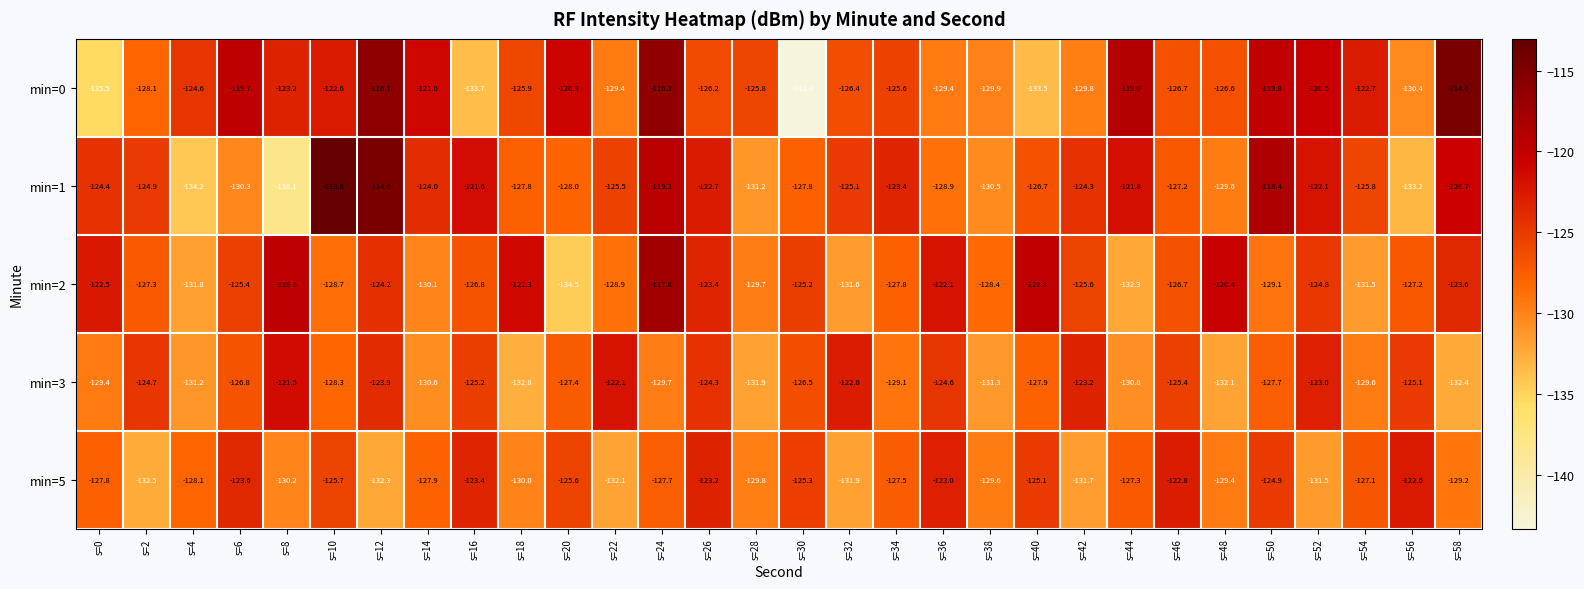

How many data points in min=3 are less than -127?

16